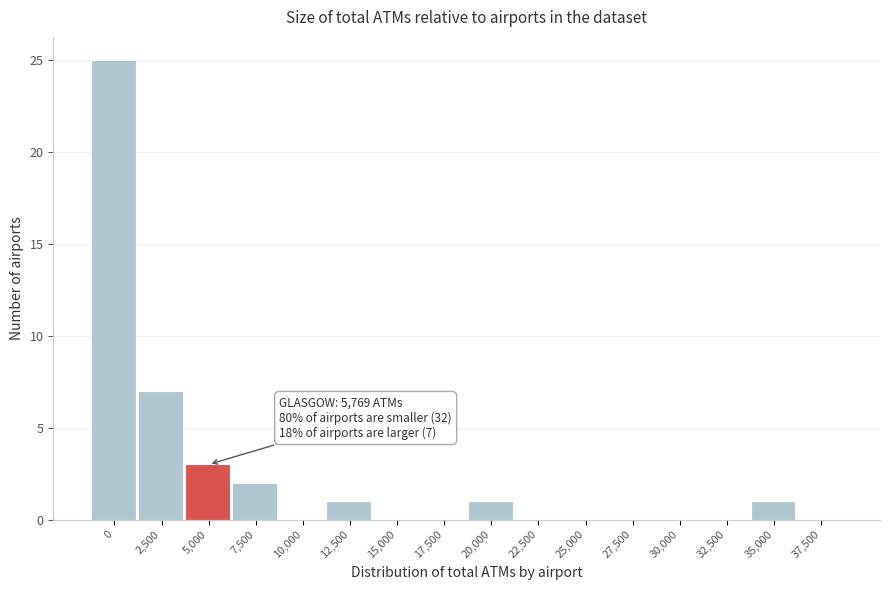

Reading left to right, what are all the values shown in this chart?

0=25	2,500=7	5,000=3	7,500=2	10,000=0	12,500=1	15,000=0	17,500=0	20,000=1	22,500=0	25,000=0	27,500=0	30,000=0	32,500=0	35,000=1	37,500=0